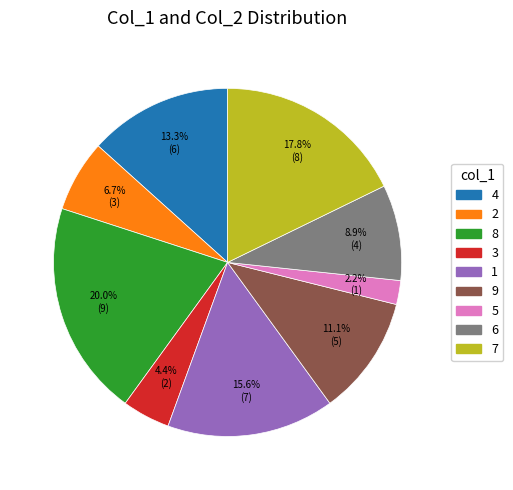

Approximately how many times larger is the value at 6 compared to 5?

4.0